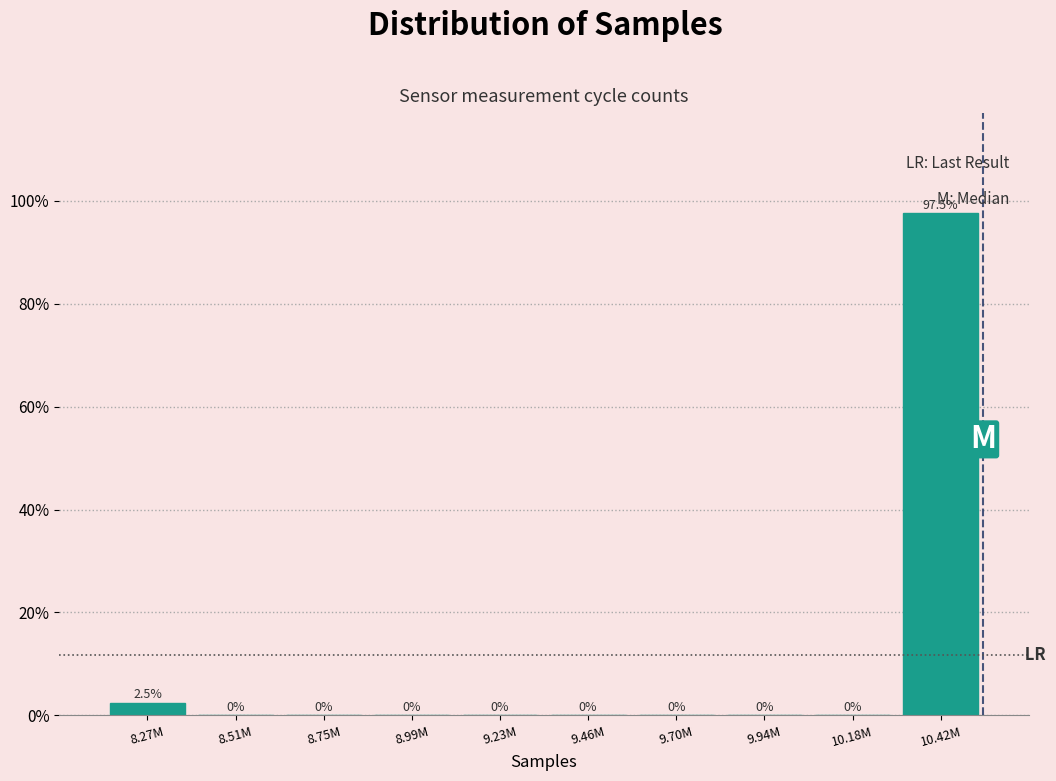

Reading left to right, list all the values displayed in this chart.

8.27M=2.5	8.51M=0.0	8.75M=0.0	8.99M=0.0	9.23M=0.0	9.46M=0.0	9.70M=0.0	9.94M=0.0	10.18M=0.0	10.42M=97.5